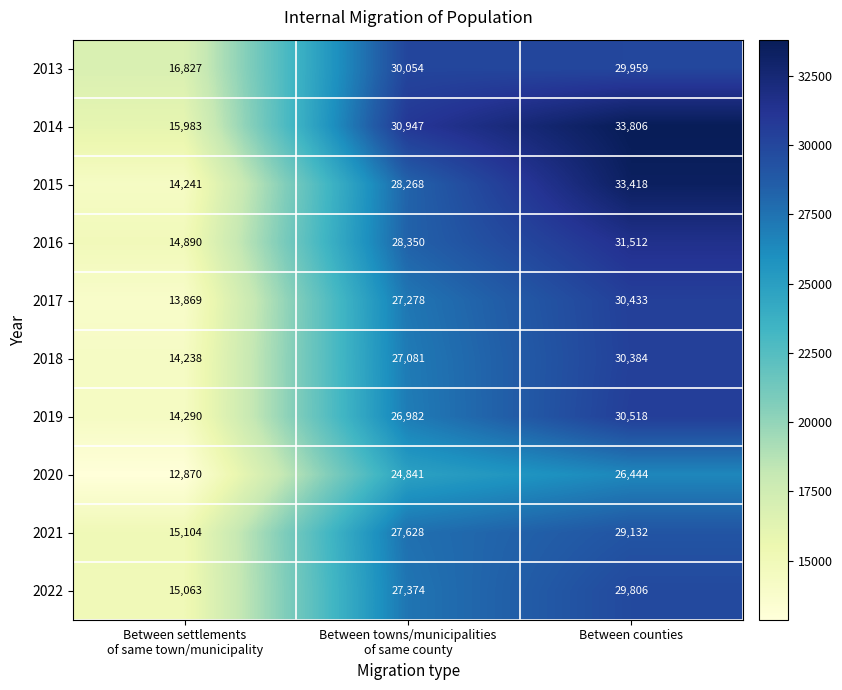

At Between towns/municipalities
of same county, list the series in order from smallest to largest.

2020, 2019, 2018, 2017, 2022, 2021, 2015, 2016, 2013, 2014